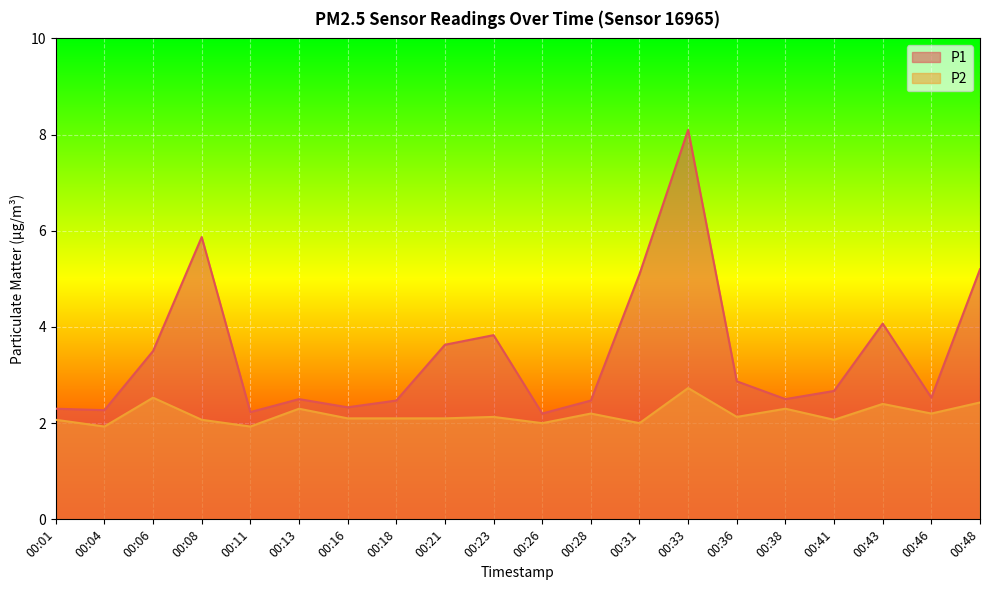

What is the lowest value of the P1 series?

2.2